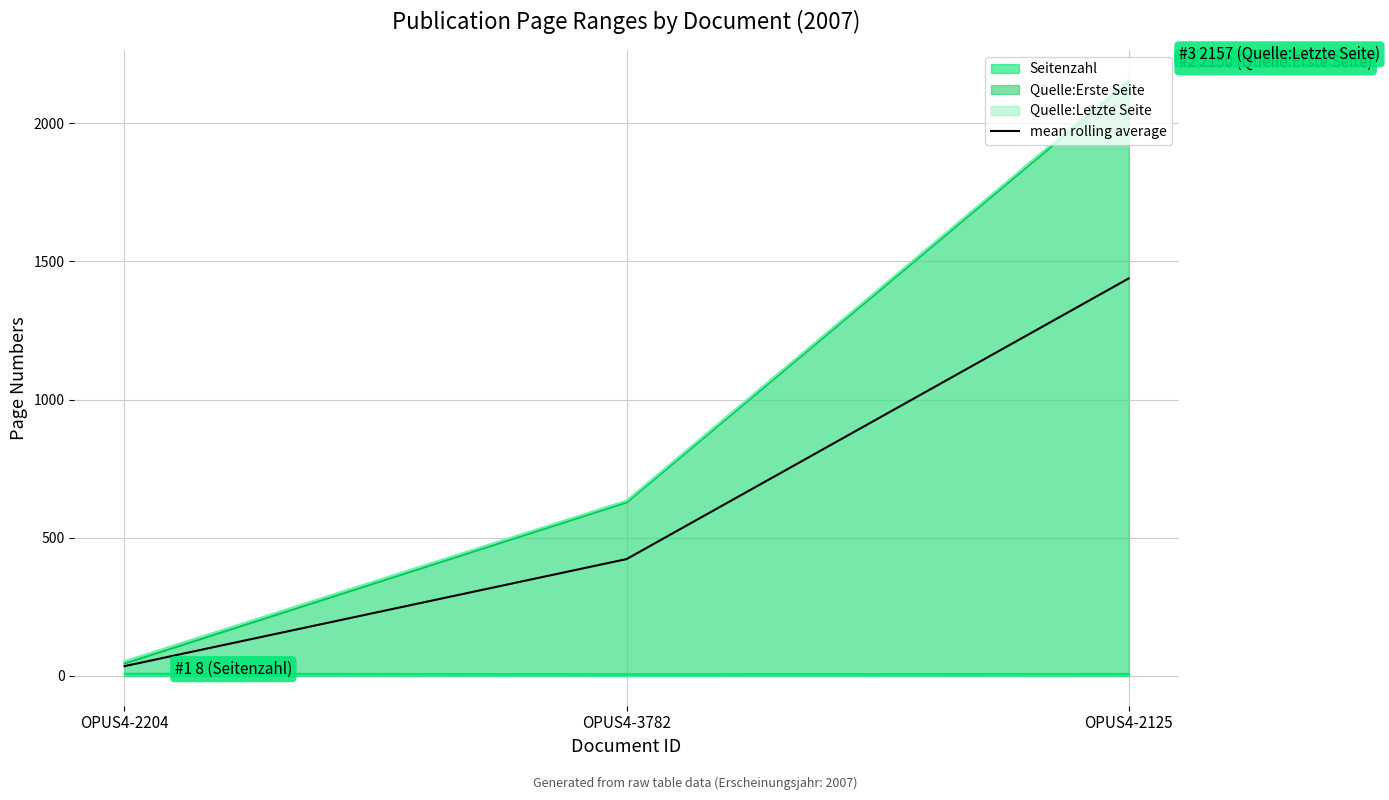

What position from the left is OPUS4-3782?

2